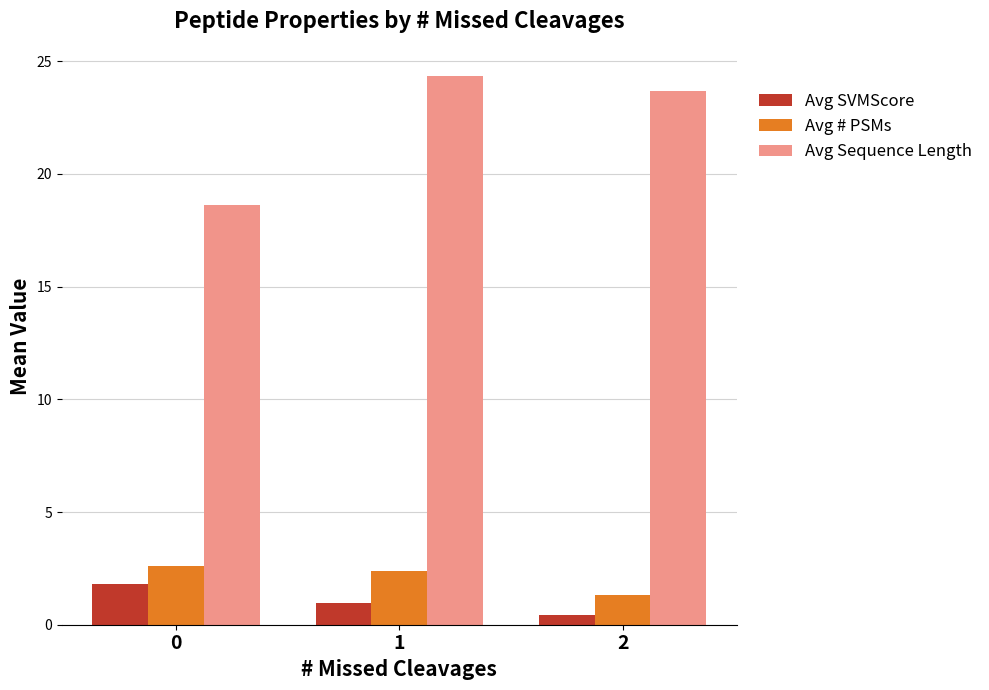

What is the greatest value displayed?

24.3